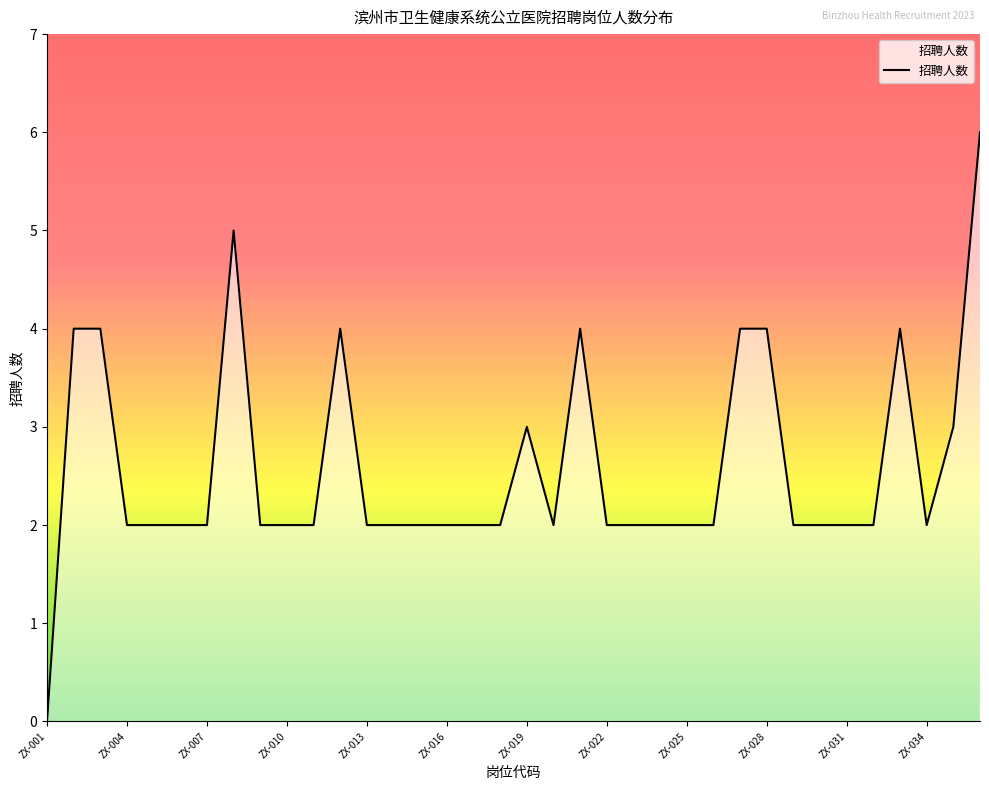

What is the difference between the maximum and minimum values?

6